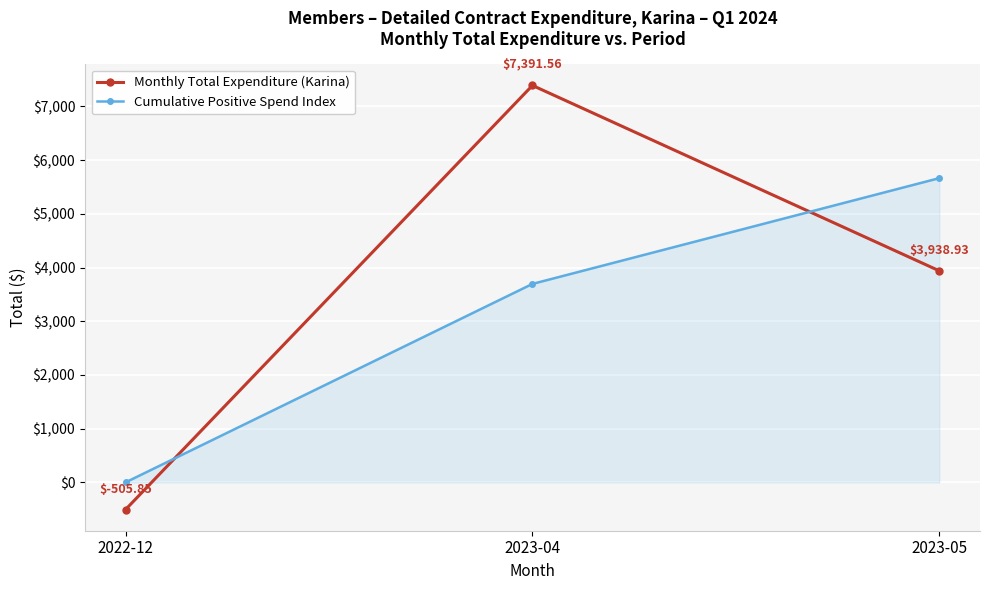

Which series has the widest spread of values?

Monthly Total Expenditure (Karina)